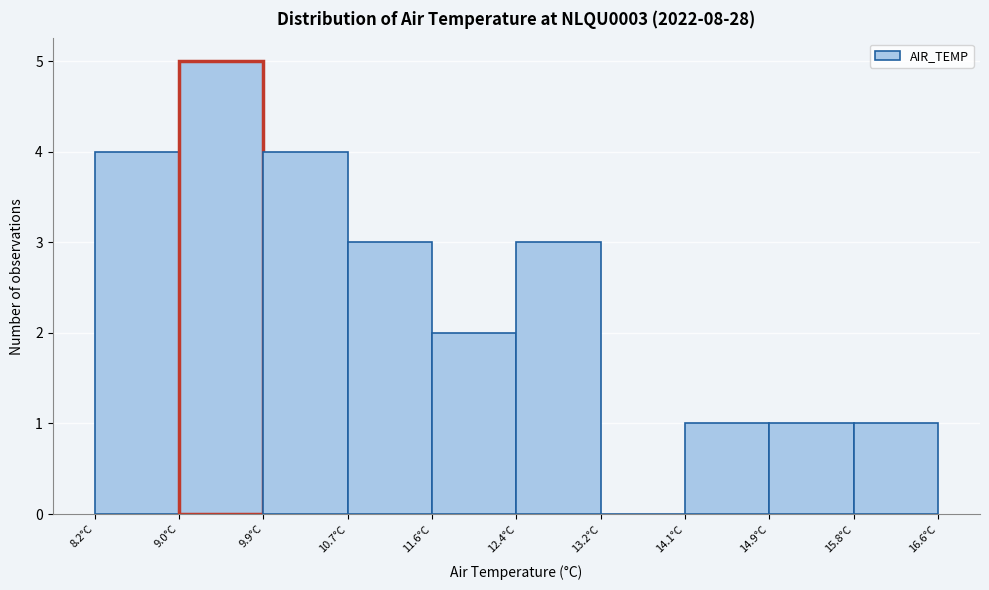

Reading left to right, transcribe this chart: for each bar, give the range it covers on the x-axis and its height. Neither the bar edges nor the heights are printed on the chart, so give them approximately, as read against the axes.

8.20 to 9.04: 4
9.04 to 9.88: 5
9.88 to 10.72: 4
10.72 to 11.56: 3
11.56 to 12.40: 2
12.40 to 13.24: 3
13.24 to 14.08: 0
14.08 to 14.92: 1
14.92 to 15.76: 1
15.76 to 16.60: 1